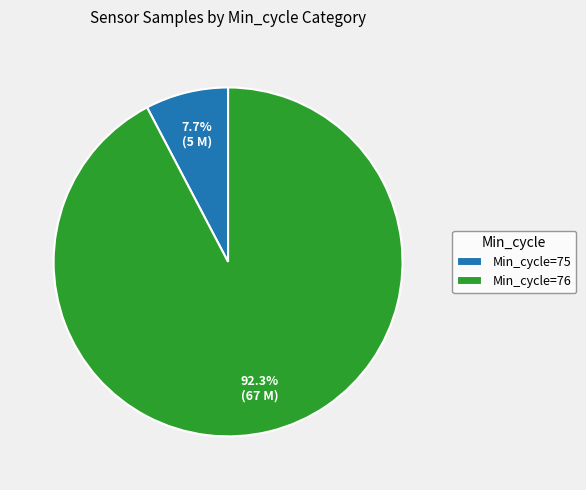

Is there a majority slice in this chart?

Yes